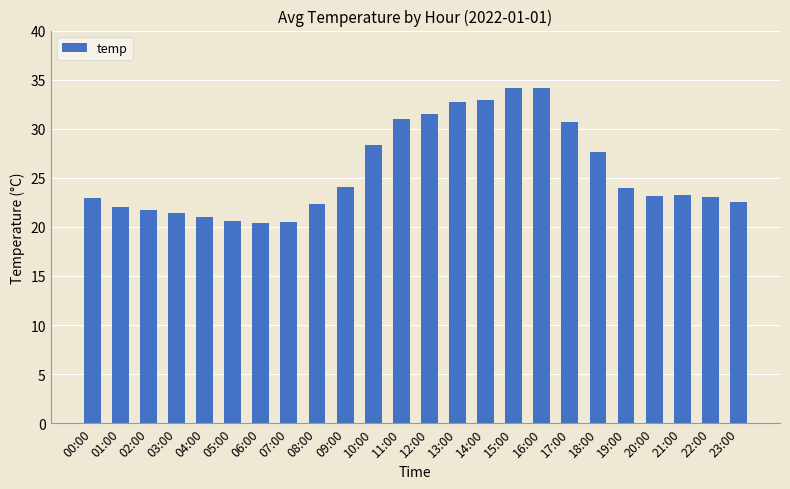

What is the ratio of the value at 17:00 to the value at 03:00?

1.4